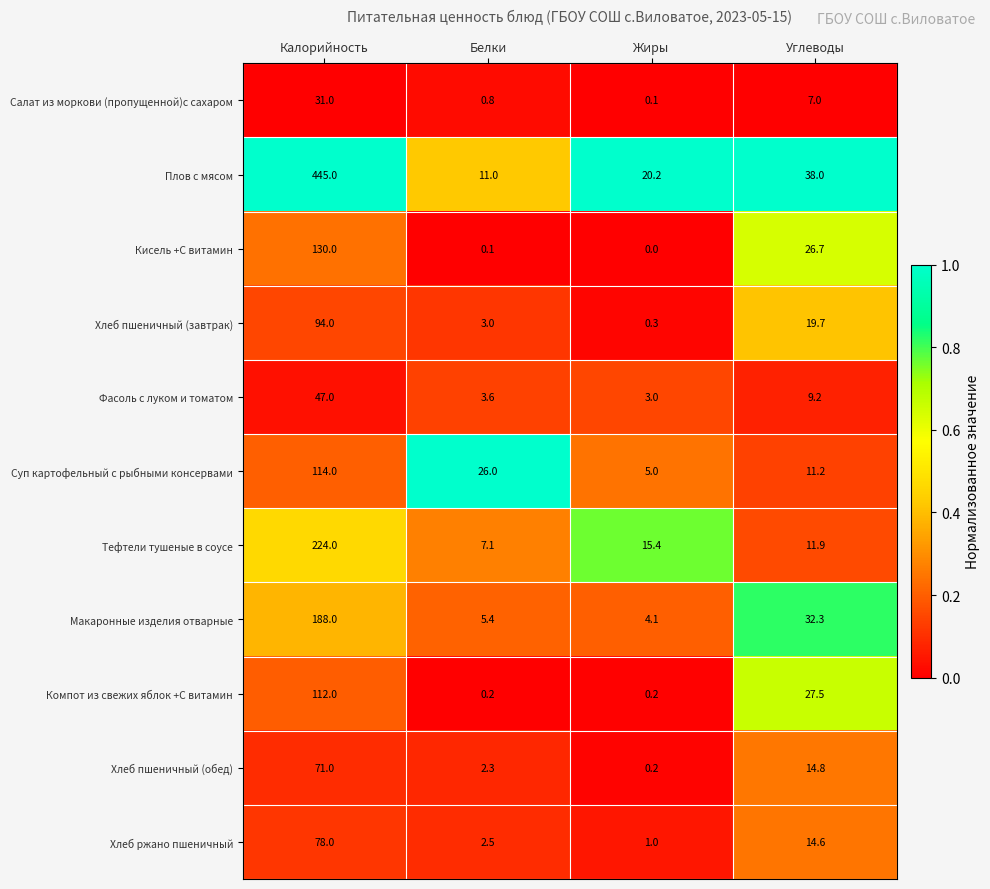

True or false: Тефтели тушеные в соусе has a value of 7.1 at Белки.

True